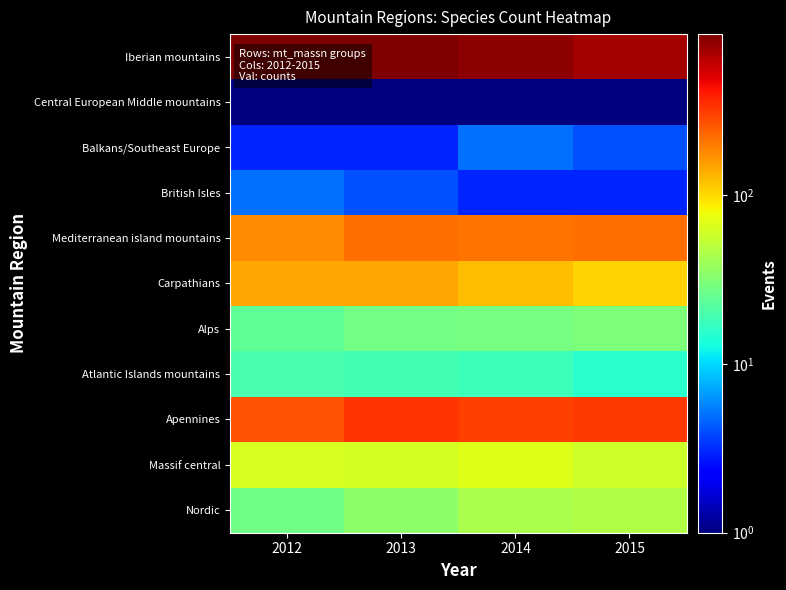

Reading right to left, transcribe all the data shown in this chart.

Iberian mountains: 2015=717	2014=805	2013=893	2012=879
Central European Middle mountains: 2015=1	2014=1	2013=1	2012=1
Balkans/Southeast Europe: 2015=4	2014=5	2013=3	2012=3
British Isles: 2015=3	2014=3	2013=4	2012=5
Mediterranean island mountains: 2015=216	2014=208	2013=215	2012=175
Carpathians: 2015=106	2014=123	2013=146	2012=146
Alps: 2015=30	2014=29	2013=28	2012=24
Atlantic Islands mountains: 2015=15	2014=18	2013=19	2012=20
Apennines: 2015=320	2014=308	2013=330	2012=267
Massif central: 2015=59	2014=67	2013=62	2012=63
Nordic: 2015=46	2014=44	2013=35	2012=27